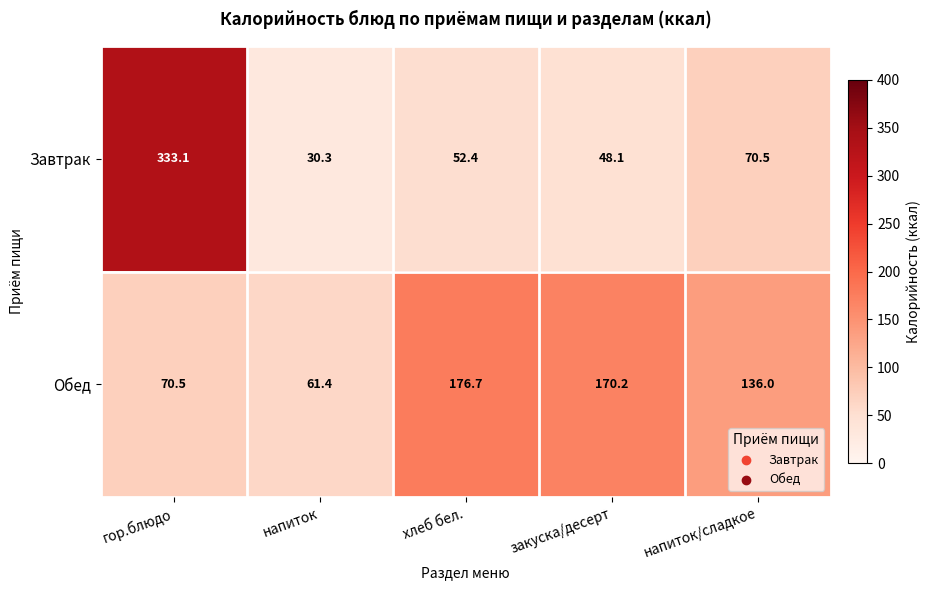

What is the difference between the highest and lowest values at хлеб бел.?

124.3